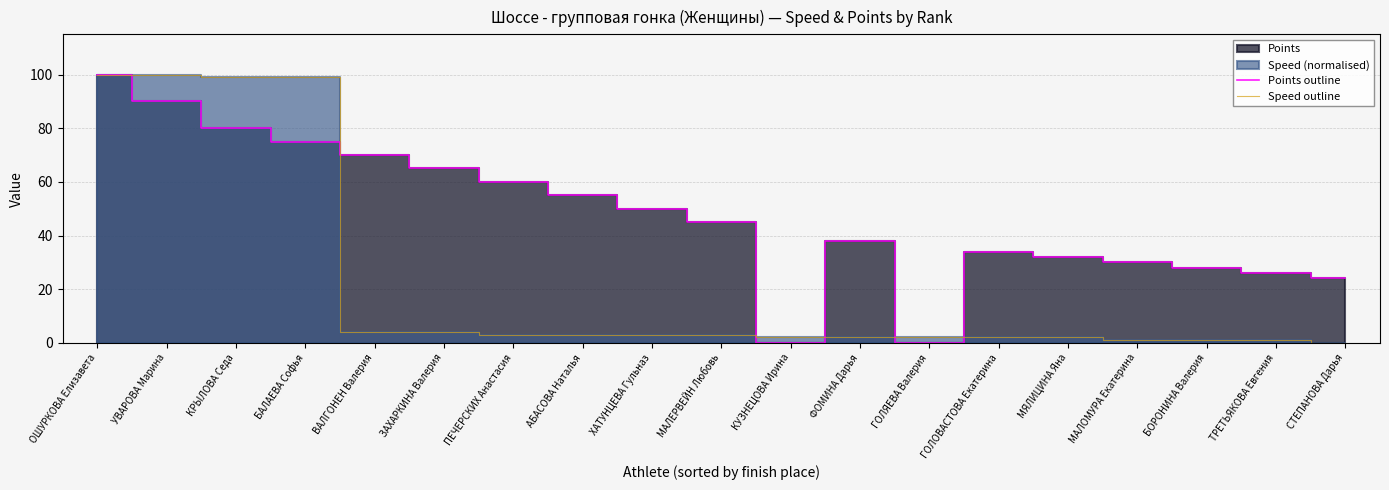

How many lines are shown in the chart?

2